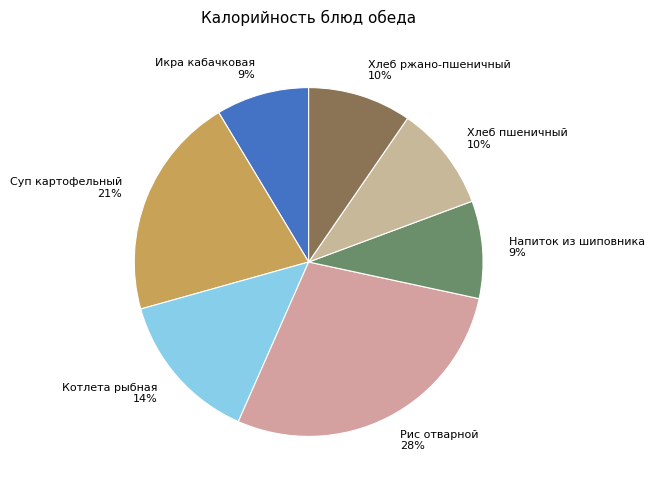

Is the sum of Хлеб пшеничный 10% and Напиток из шиповника 9% greater than half?

No